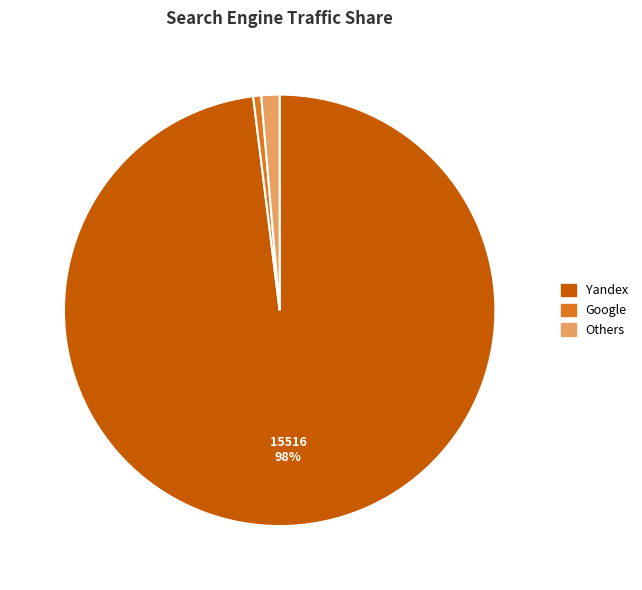

The Others slice represents 1% of the pie. True or false?

True